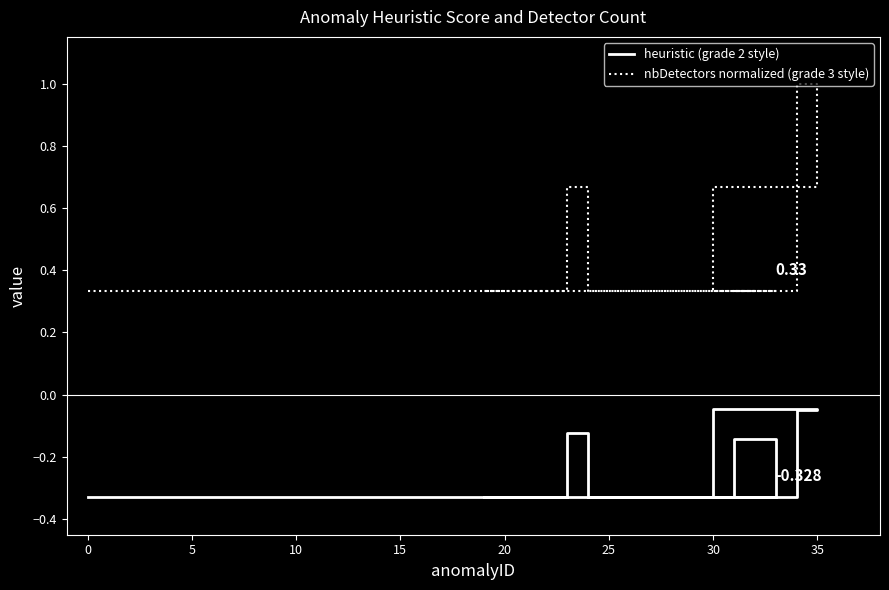

What is the difference between the highest and lowest values at 15?

0.7